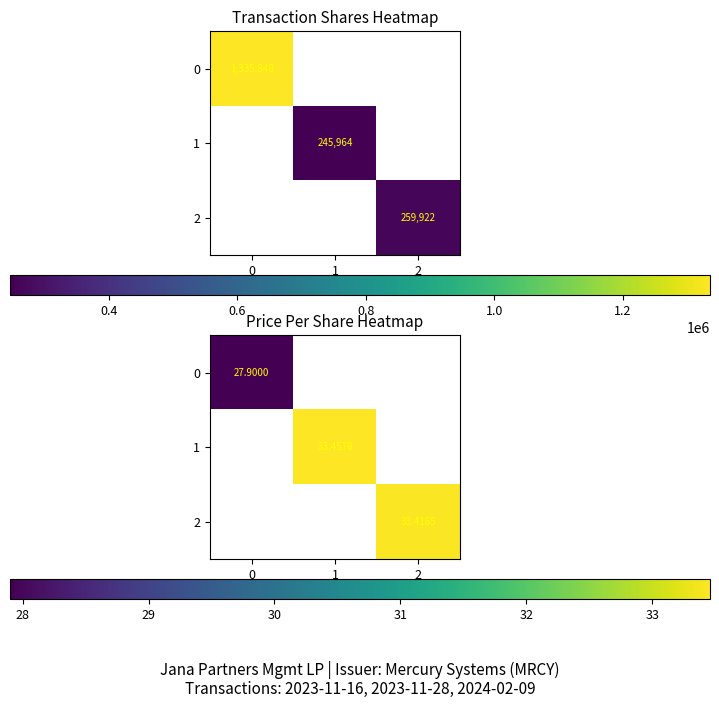

The value of 0 at 0 is 27.9. True or false?

True